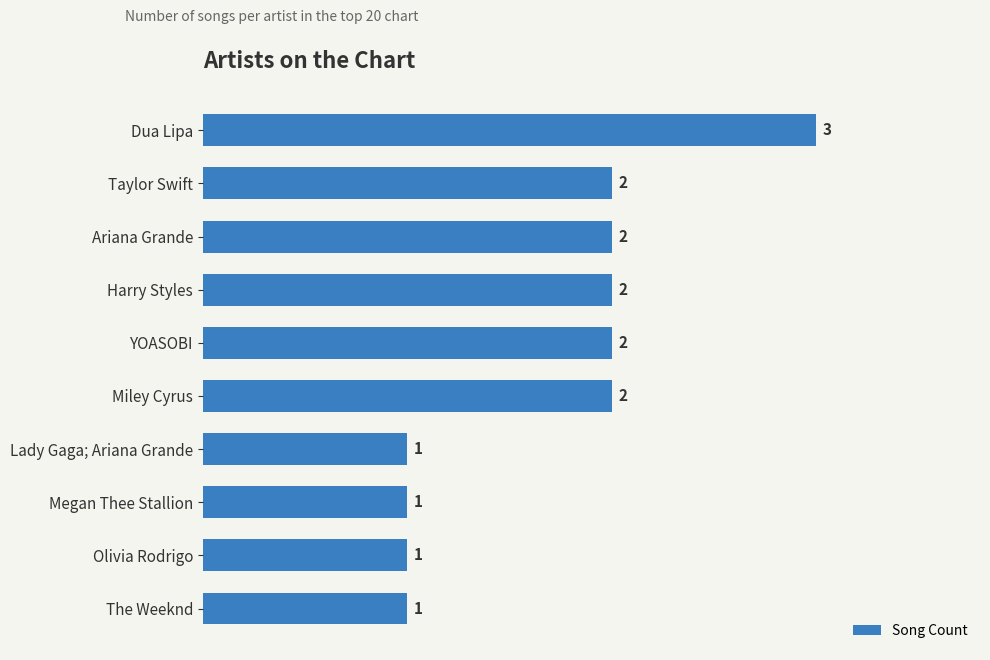

What is the ratio of the value at The Weeknd to the value at Miley Cyrus?

0.5